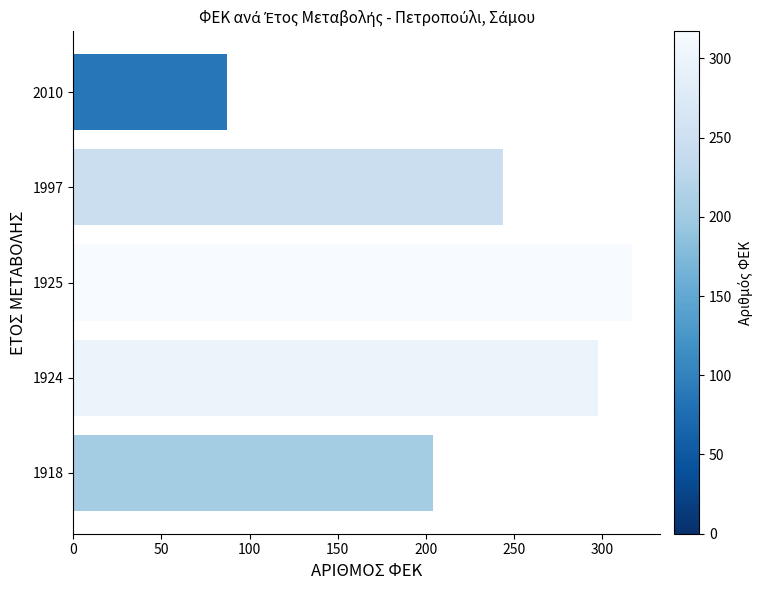

What is the difference between the values at 1925 and 2010?

230